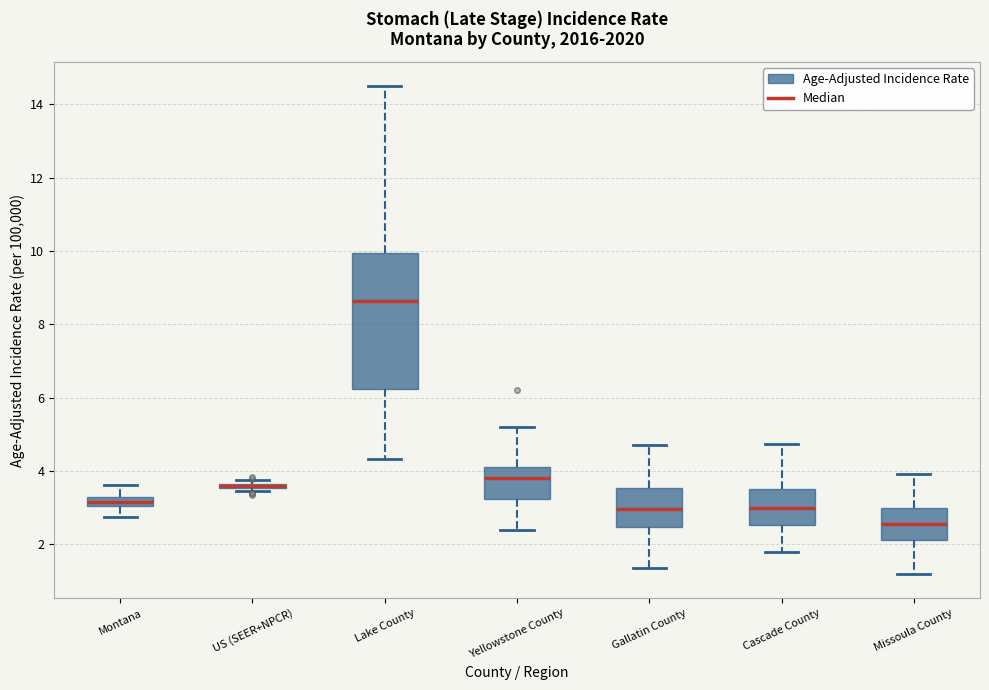

Where is the lower edge of the box for Gallatin County on the y-axis? The values are not printed on the chart, so give them approximately, as read against the axis.

2.4